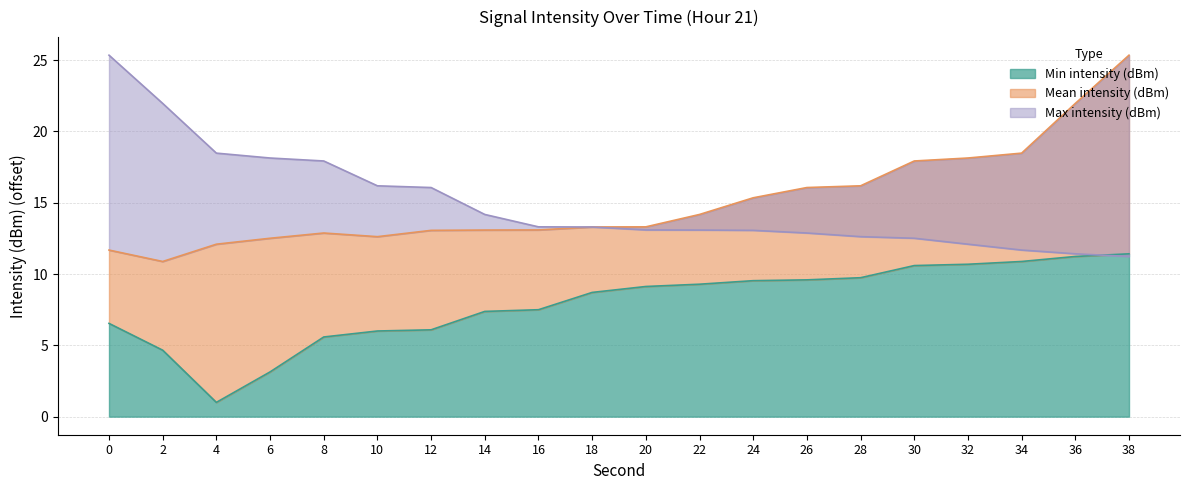

How many data points does each series have?

20